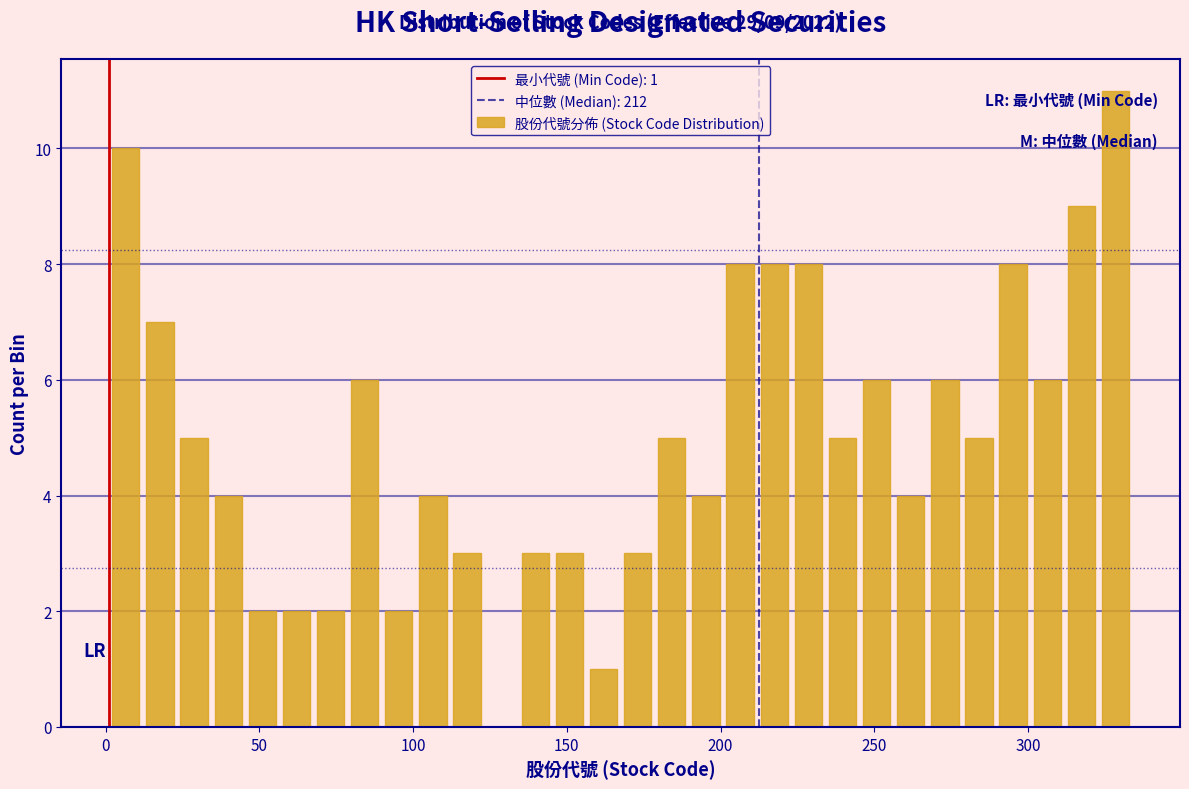

Read against the x-axis, roughly where is the centre of the tallest bar?

330